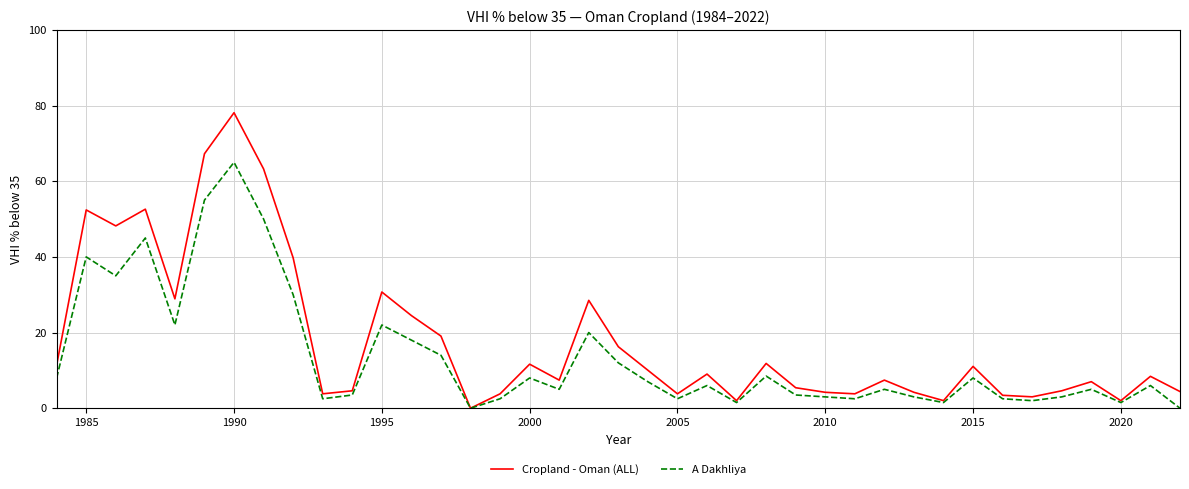

Which series has the largest total across all categories?

Cropland - Oman (ALL)